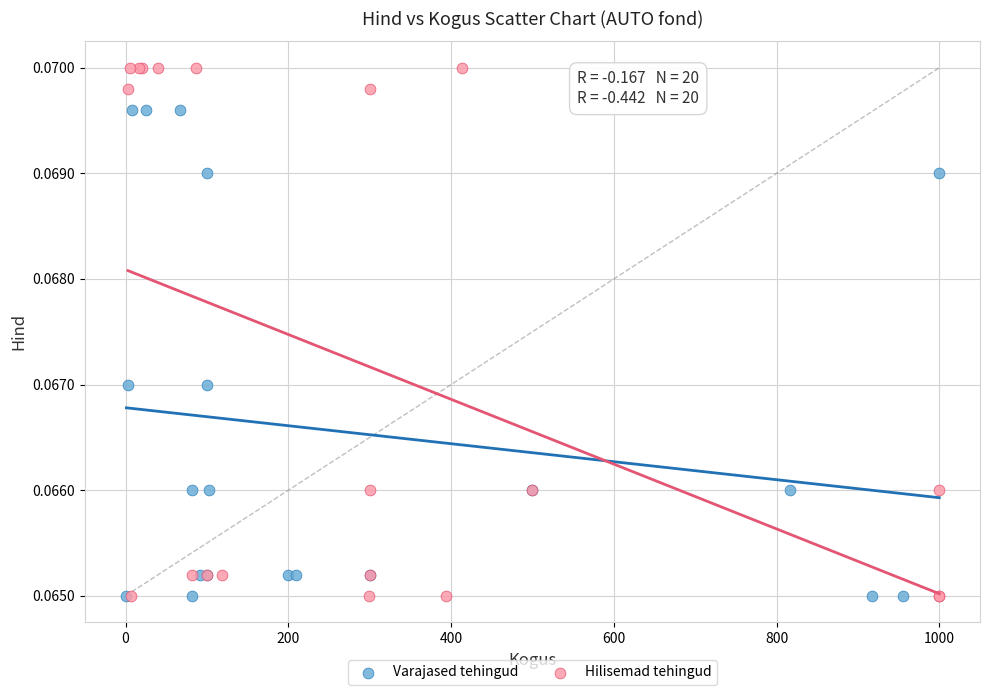

Which series contains the highest Y value?

Hilisemad tehingud